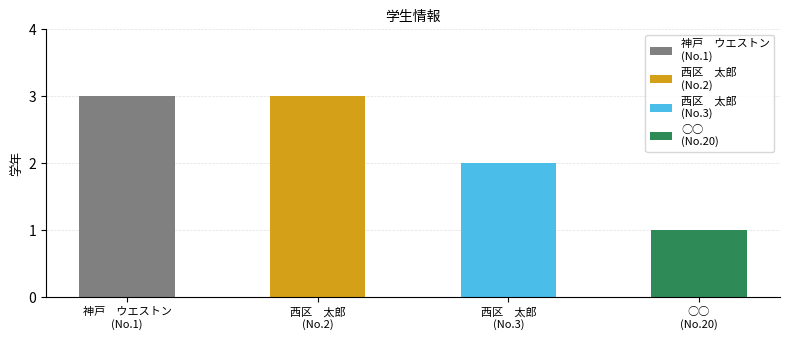

Reading left to right, what are all the values shown in this chart?

神戸　ウエストン=3	西区　太郎=3	西区　太郎=2	○○=1